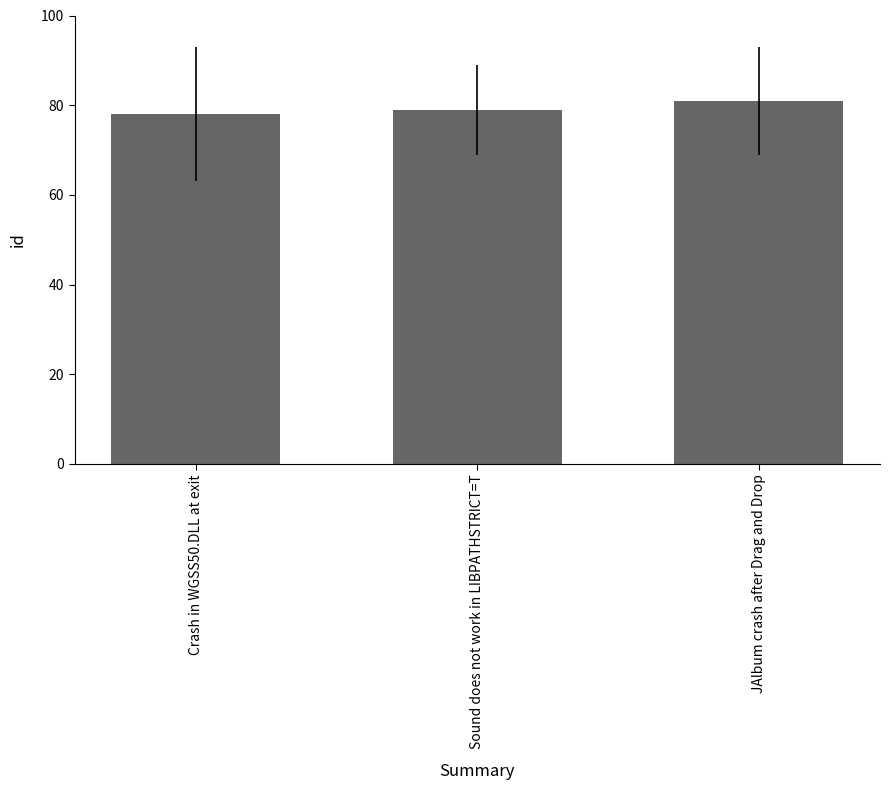

How many bars are there in total?

3